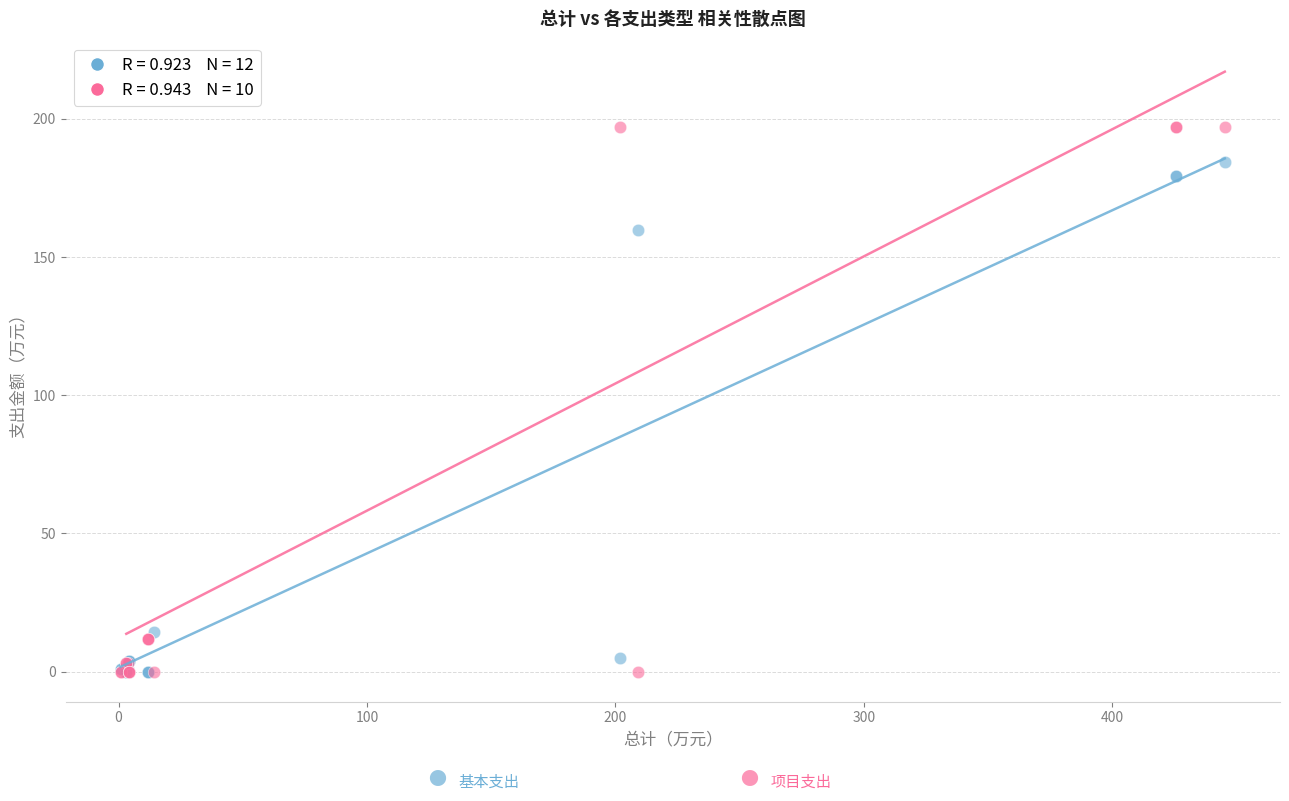

Across all series, what Y value is closest to 98?

159.9